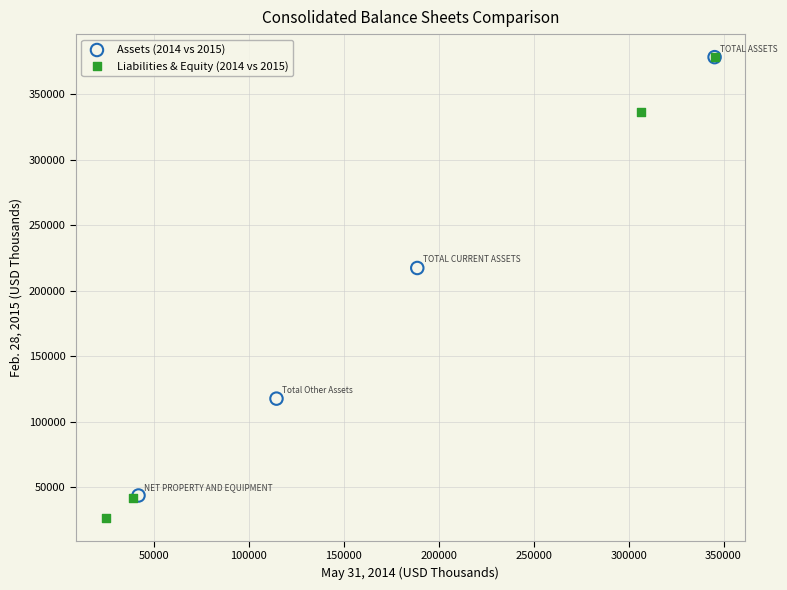

Which series has the widest spread of Y values?

Liabilities & Equity (2014 vs 2015)